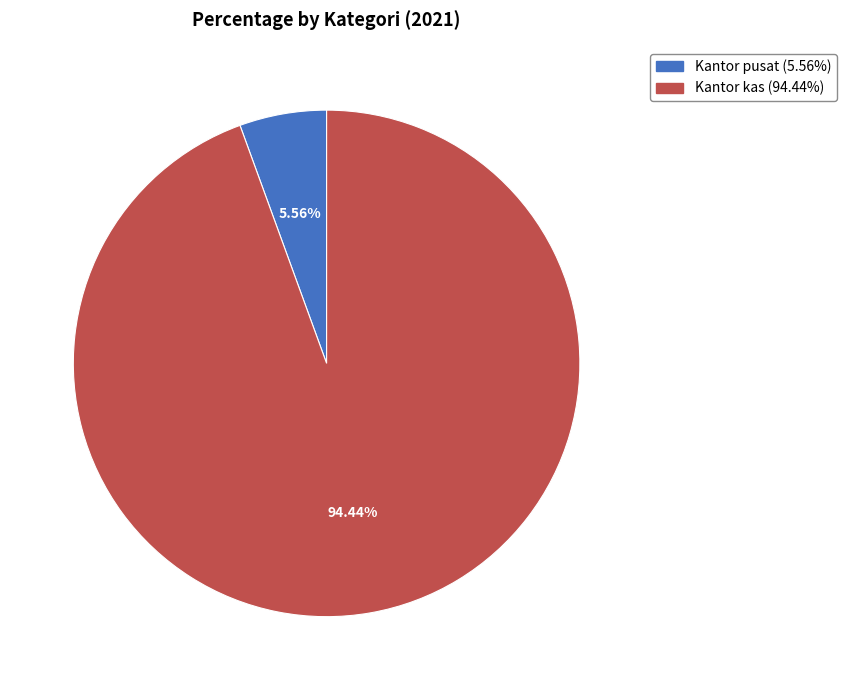

The Kantor pusat slice represents 6% of the pie. True or false?

True